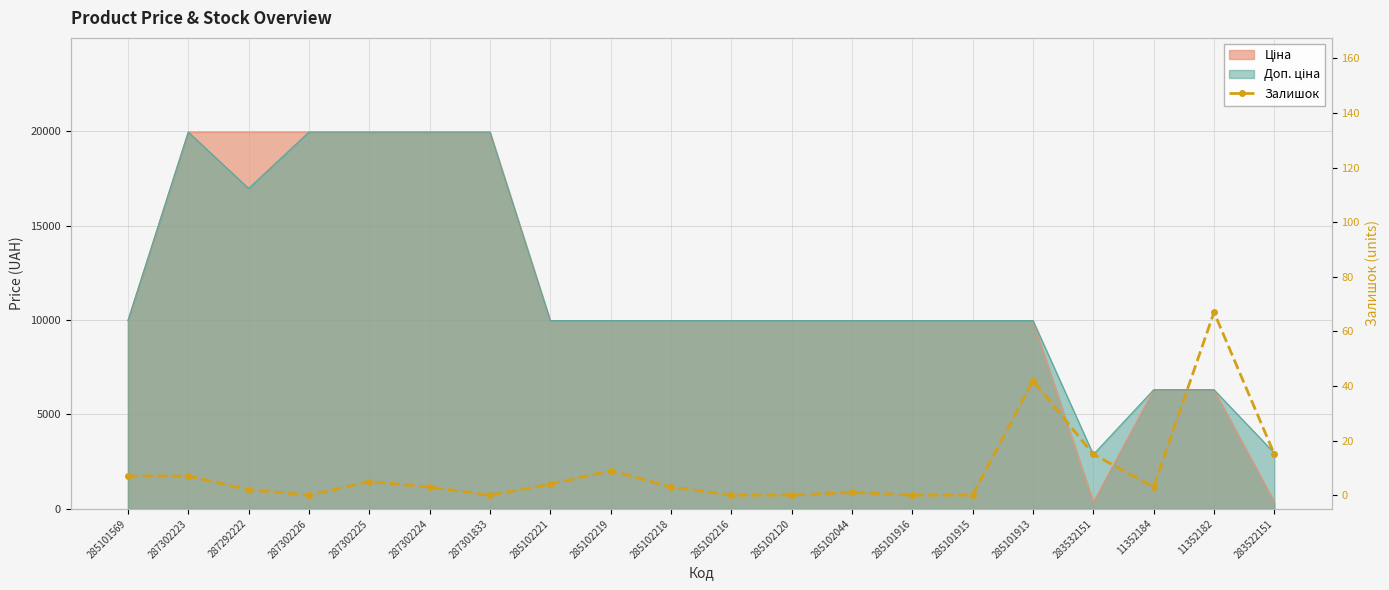

List the labels in order of value, smallest first.

287302226, 287301833, 285102216, 285102120, 285101916, 285101915, 285102044, 287292222, 287302224, 285102218, 11352184, 285102221, 287302225, 285101569, 287302223, 285102219, 283532151, 283522151, 285101913, 11352182